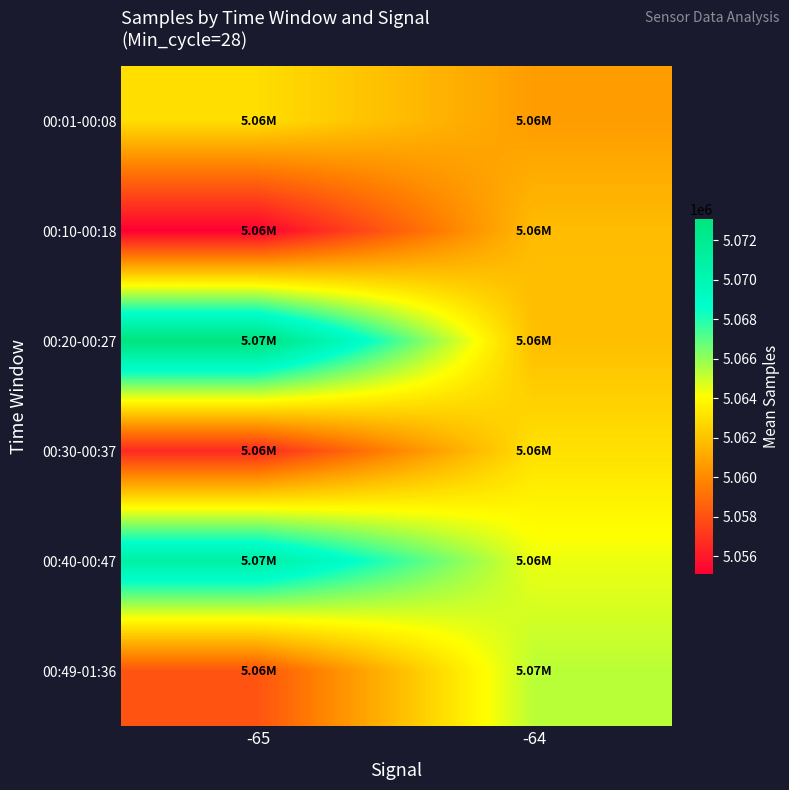

Reading left to right, what are all the values shown in this chart?

00:01-00:08: -65=5062921.0	-64=5060649.8
00:10-00:18: -65=5055114.5	-64=5061763.0
00:20-00:27: -65=5073083.0	-64=5061829.5
00:30-00:37: -65=5056588.5	-64=5063037.8
00:40-00:47: -65=5070934.0	-64=5064434.5
00:49-01:36: -65=5058098.0	-64=5065317.0